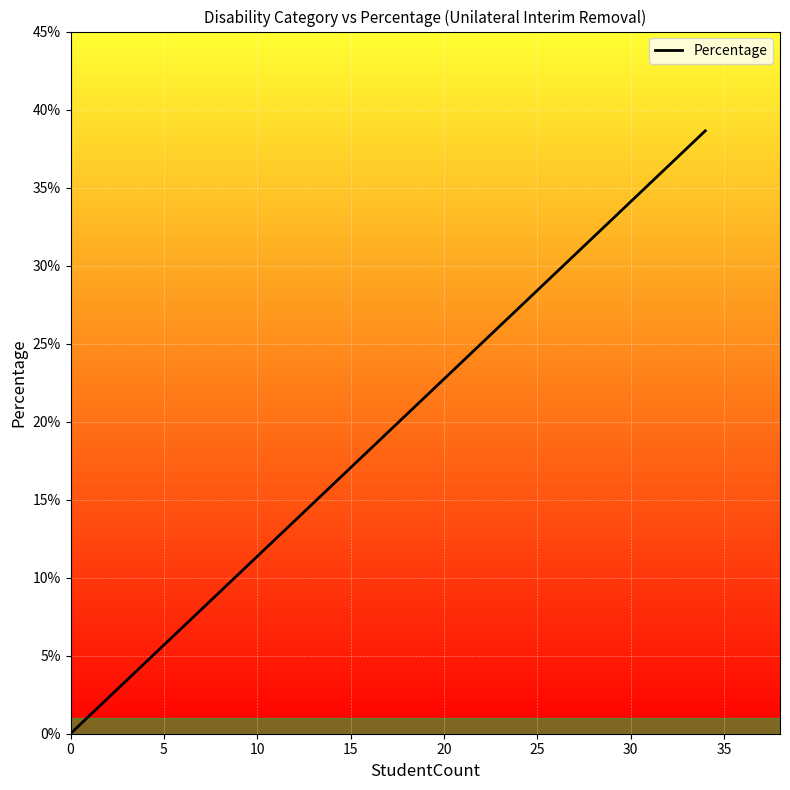

Does the chart display data point markers on the line(s)?

No